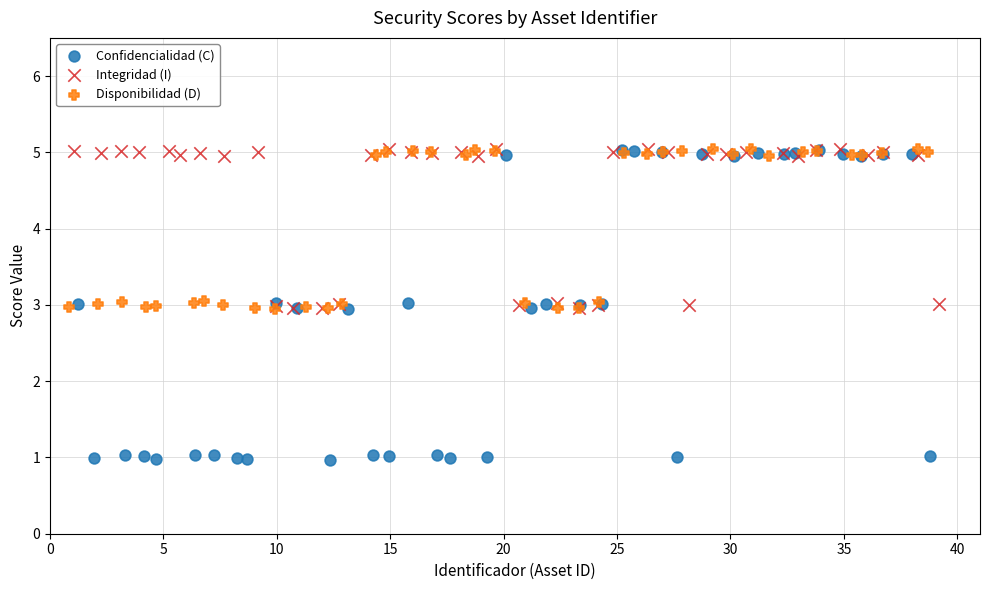

Which series has the widest spread of Y values?

Confidencialidad (C)